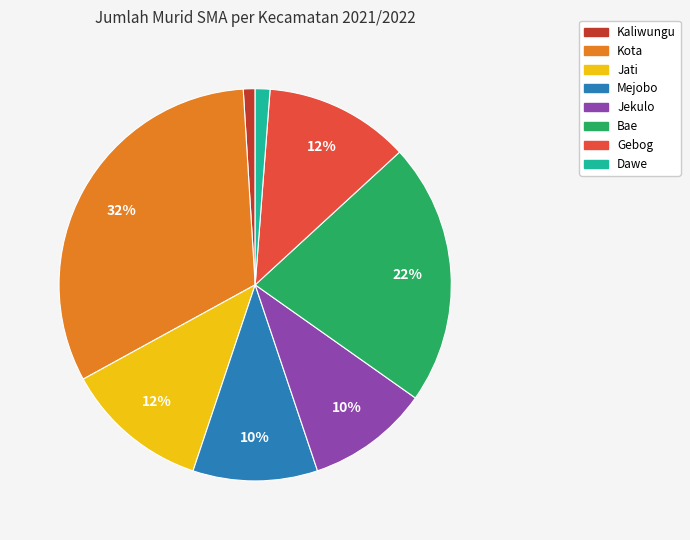

Is there a majority slice in this chart?

No